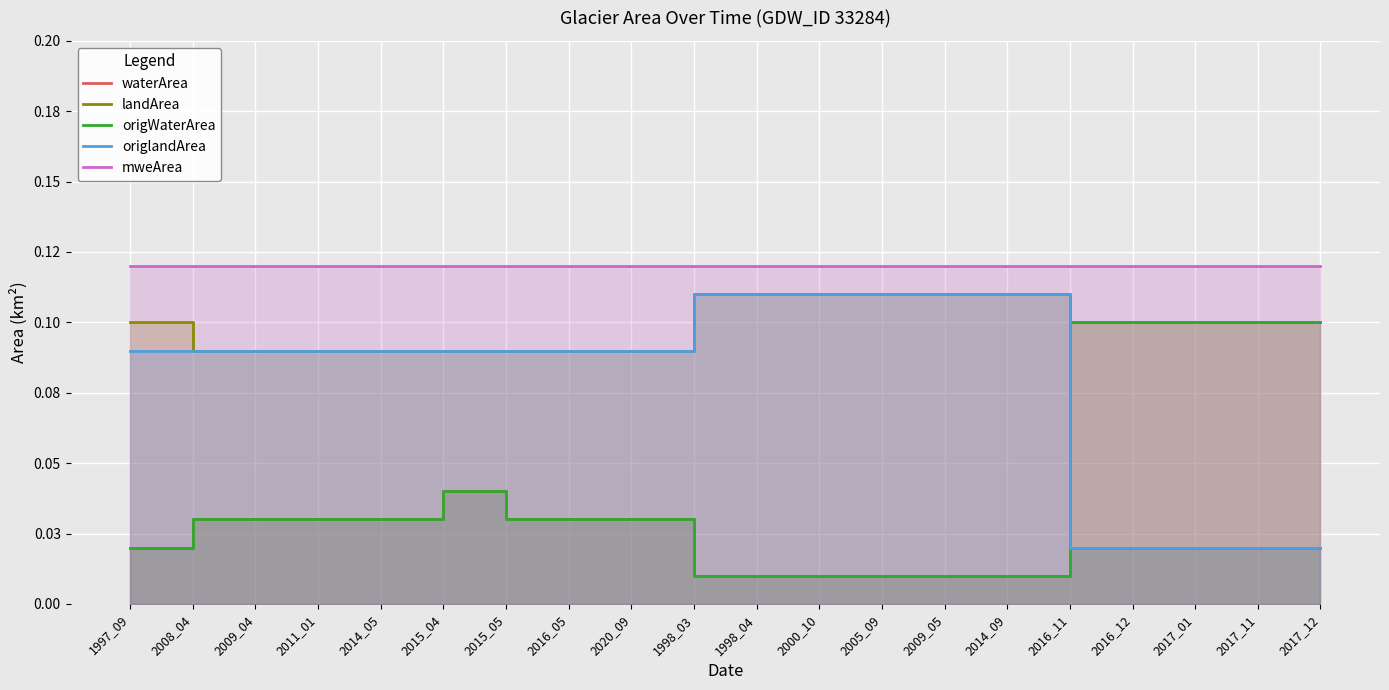

At how many categories does at least one series exceed 0?

20